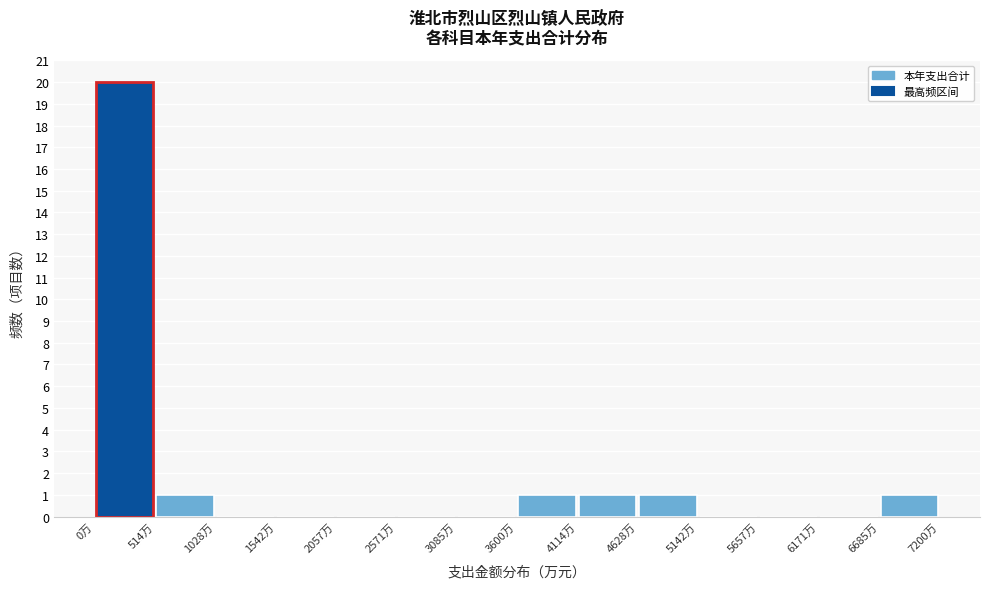

Over which range of the x-axis is the bar tallest?

0 to 500